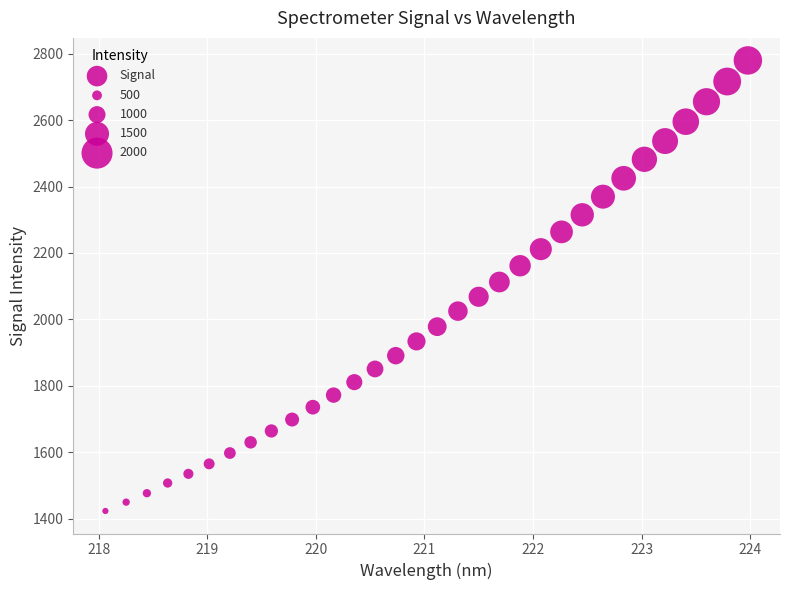

What is the range of Y values (max minus min)?

1356.0